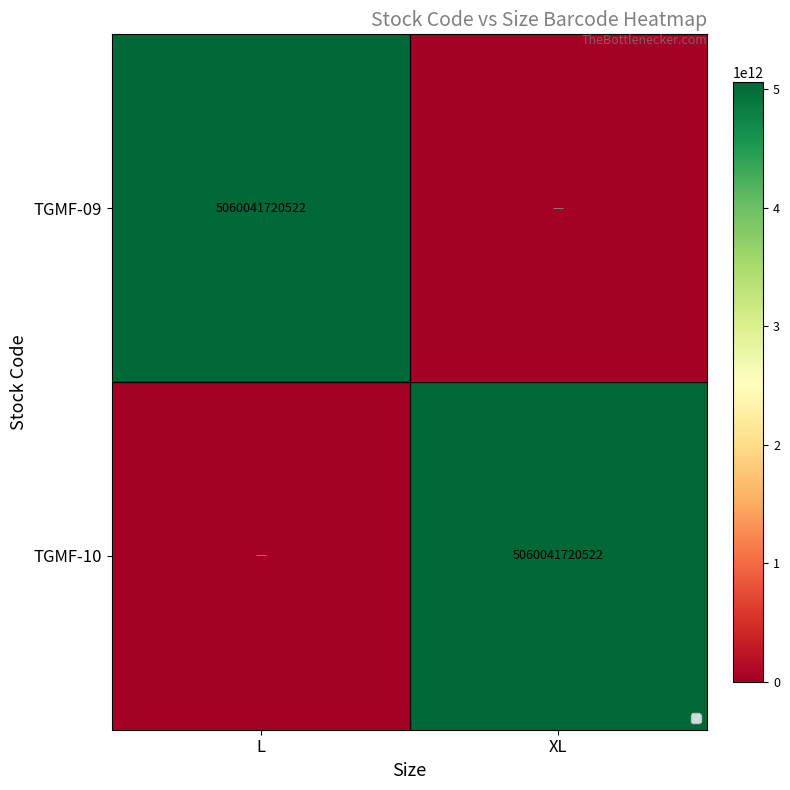

True or false: TGMF-09 has a value of 1402857113889 at L.

False